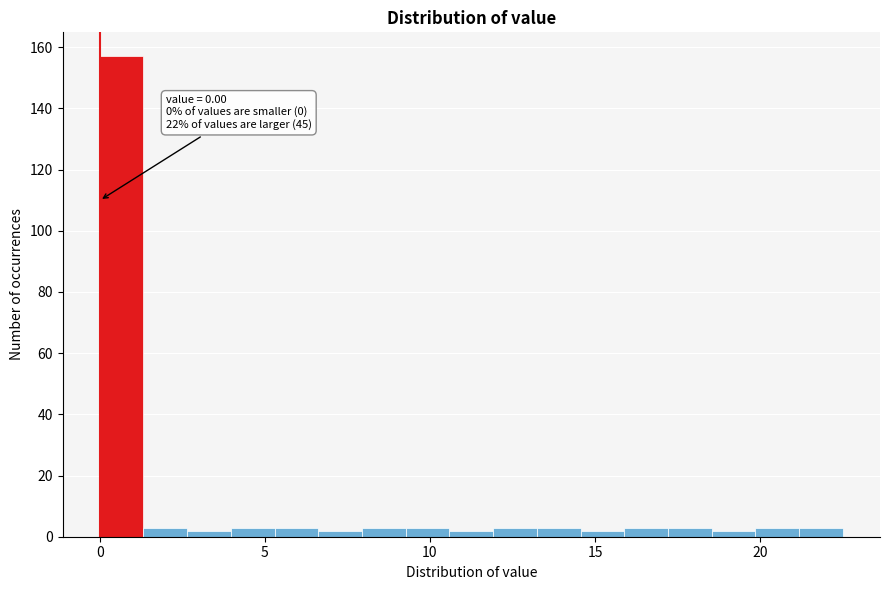

Read against the x-axis, roughly where is the centre of the tallest bar?

0.5